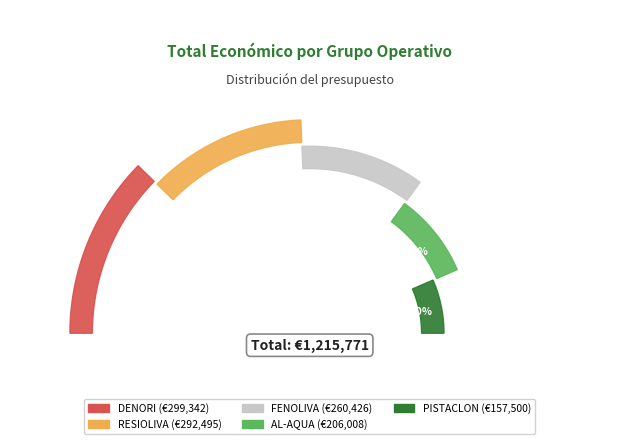

Count the number of slices in the pie.

5